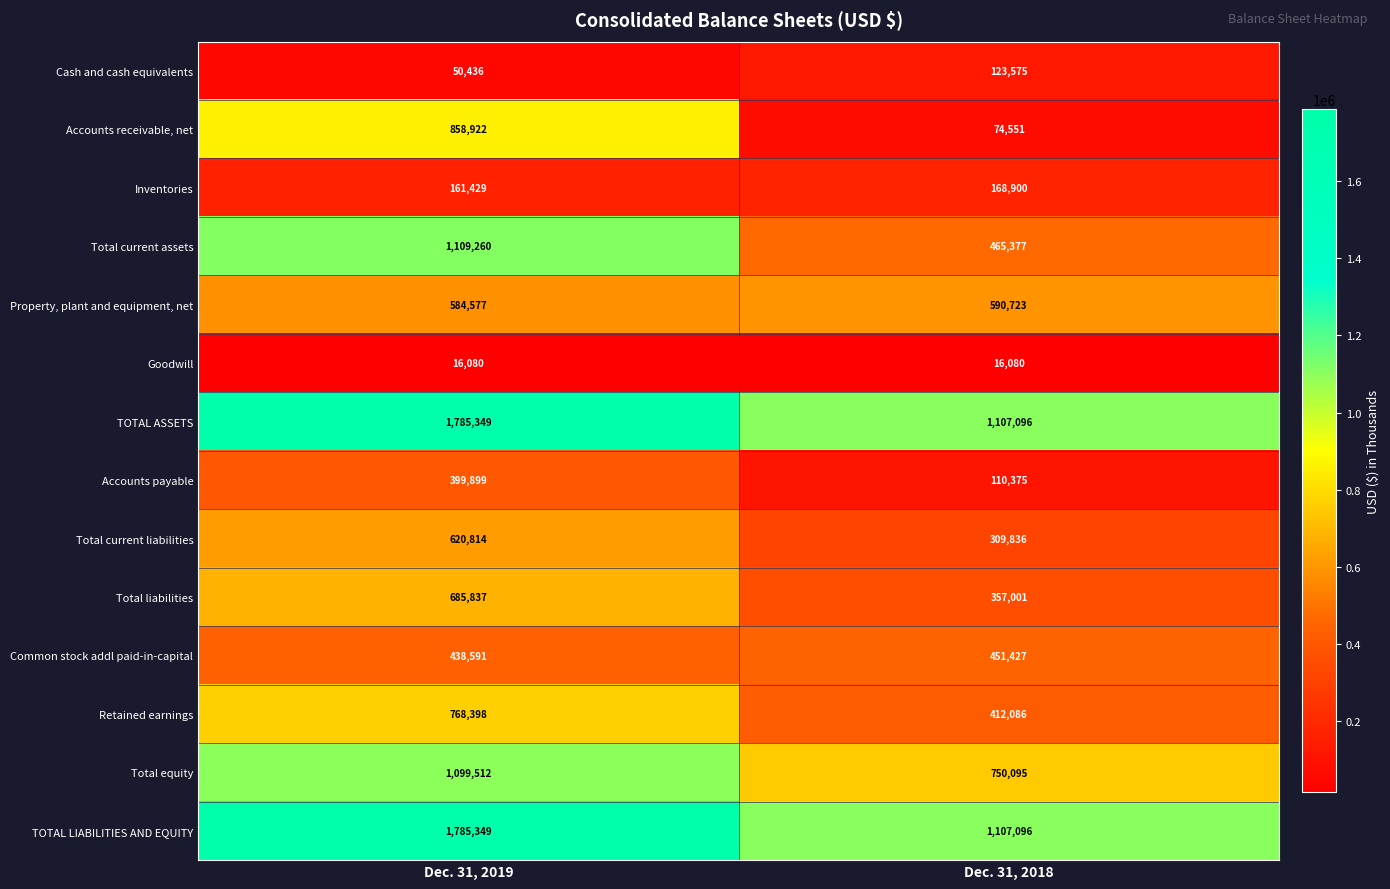

Reading right to left, what are all the values shown in this chart?

Cash and cash equivalents: 123575	50436
Accounts receivable, net: 74551	858922
Inventories: 168900	161429
Total current assets: 465377	1109260
Property, plant and equipment, net: 590723	584577
Goodwill: 16080	16080
TOTAL ASSETS: 1107096	1785349
Accounts payable: 110375	399899
Total current liabilities: 309836	620814
Total liabilities: 357001	685837
Common stock addl paid-in-capital: 451427	438591
Retained earnings: 412086	768398
Total equity: 750095	1099512
TOTAL LIABILITIES AND EQUITY: 1107096	1785349